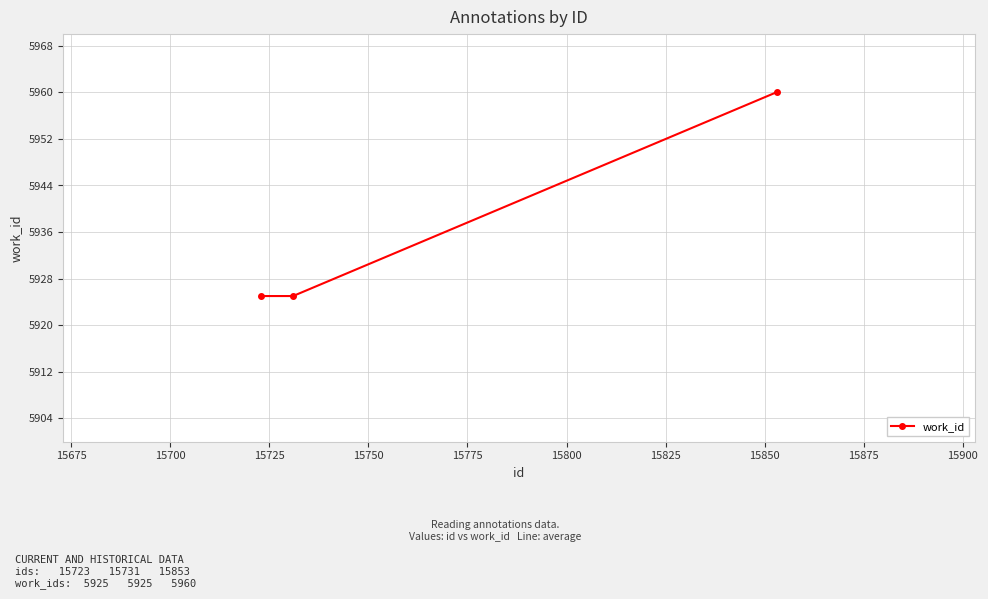

What is the value of the 2nd point from the left?

5925